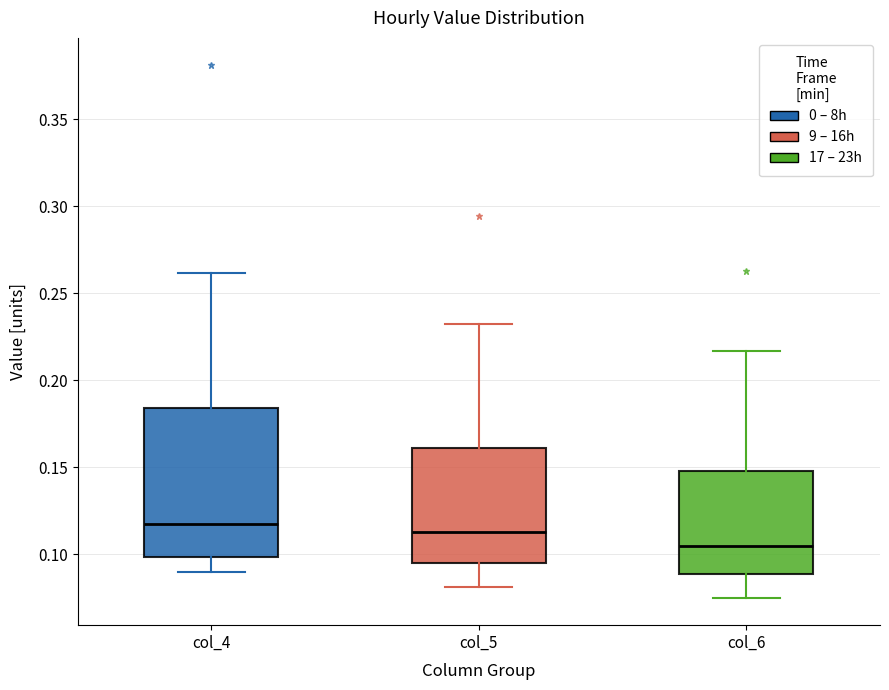

Where does the lower whisker of the box for col_6 end on the y-axis? The values are not printed on the chart, so give them approximately, as read against the axis.

0.075